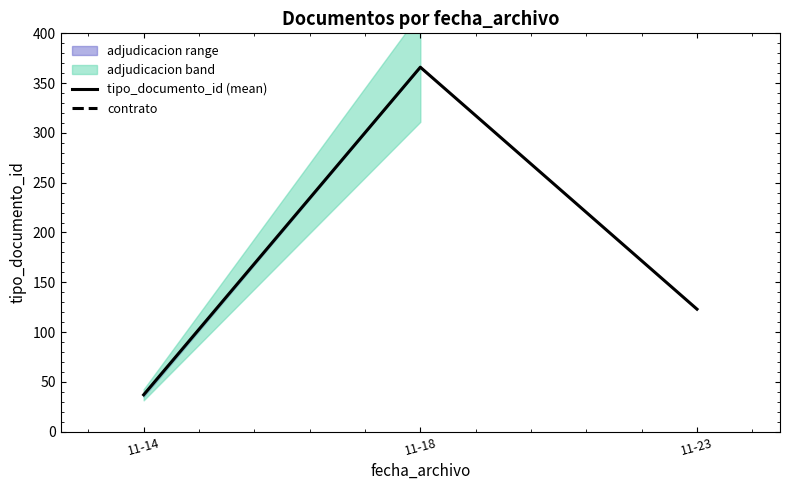

Reading right to left, transcribe all the data shown in this chart.

11-23=123	11-18=366	11-14=37